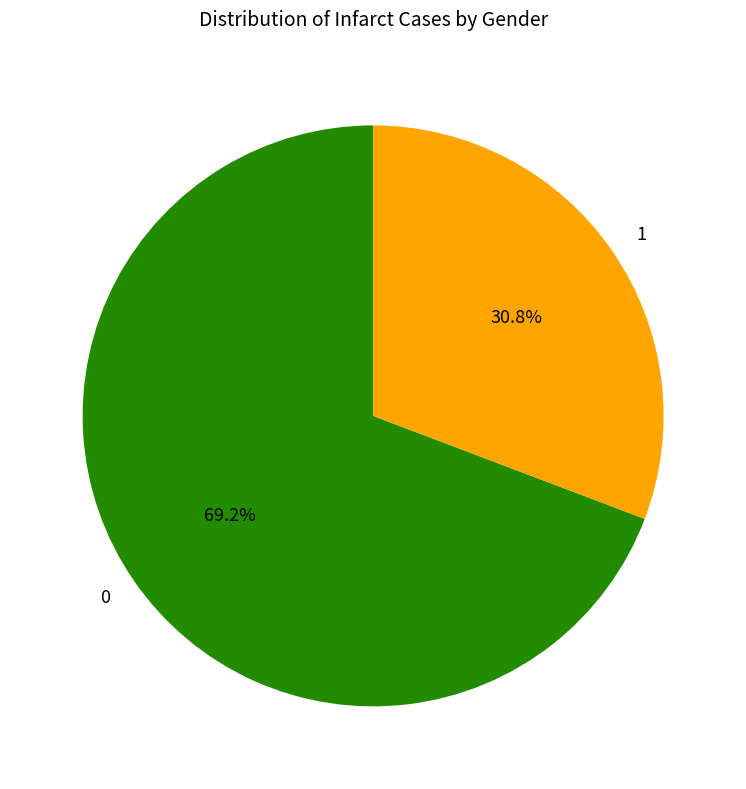

What is the ratio of the value at 1 to the value at 0?

0.4